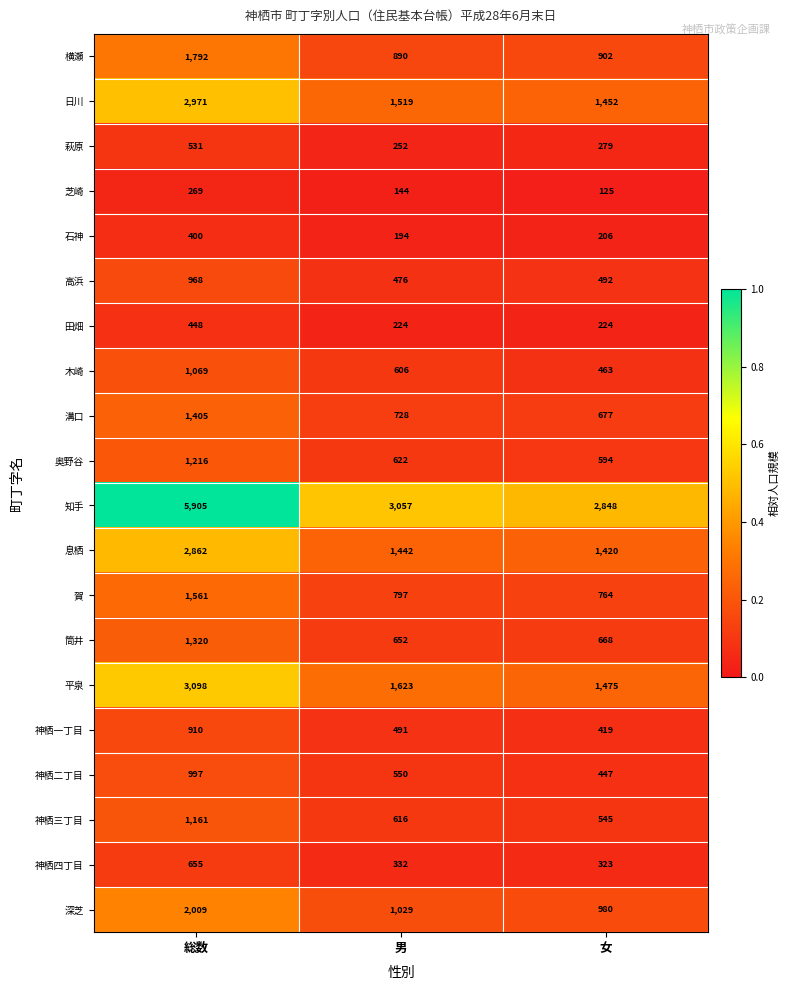

What is the sum of all 高浜 values?

1936